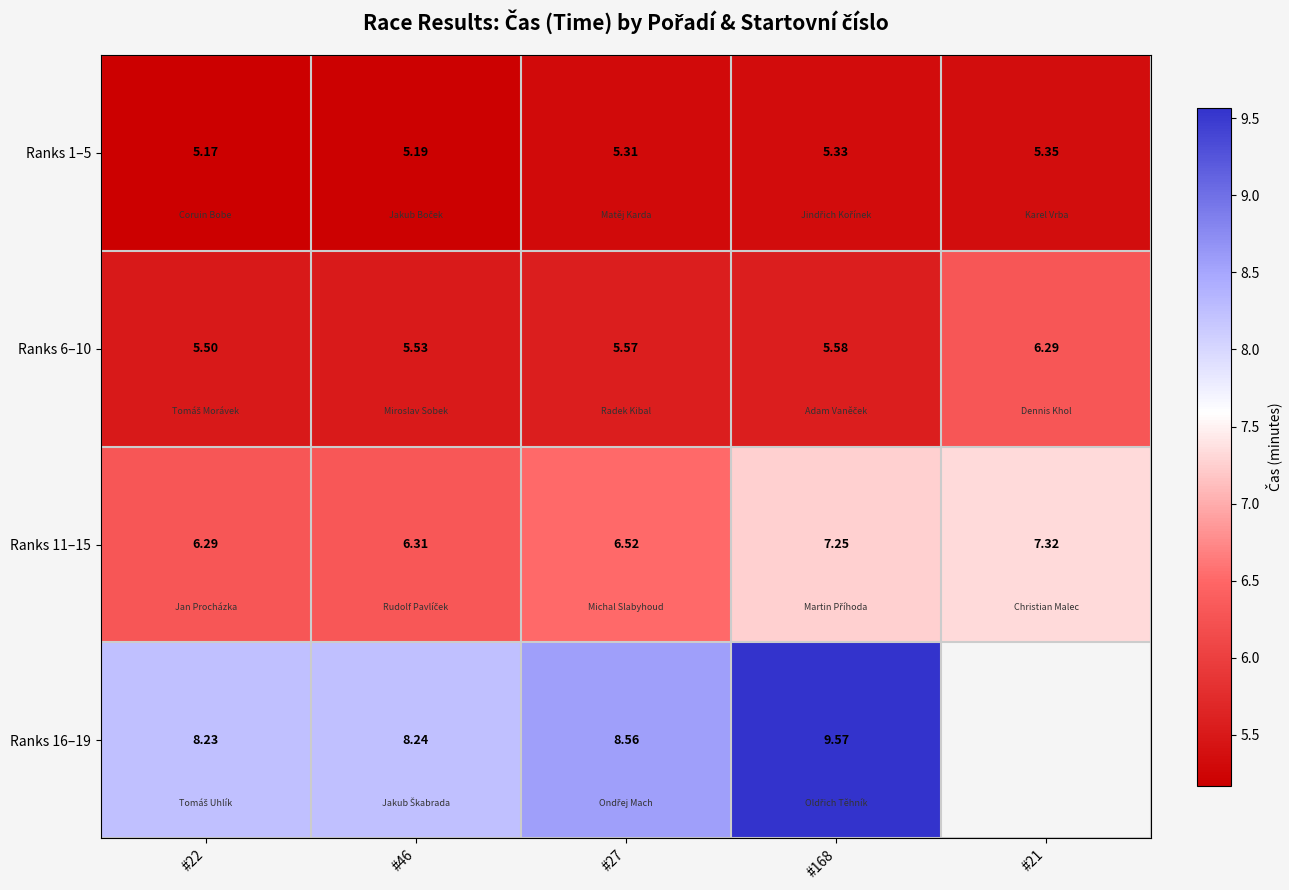

How many data points does each series have?

5